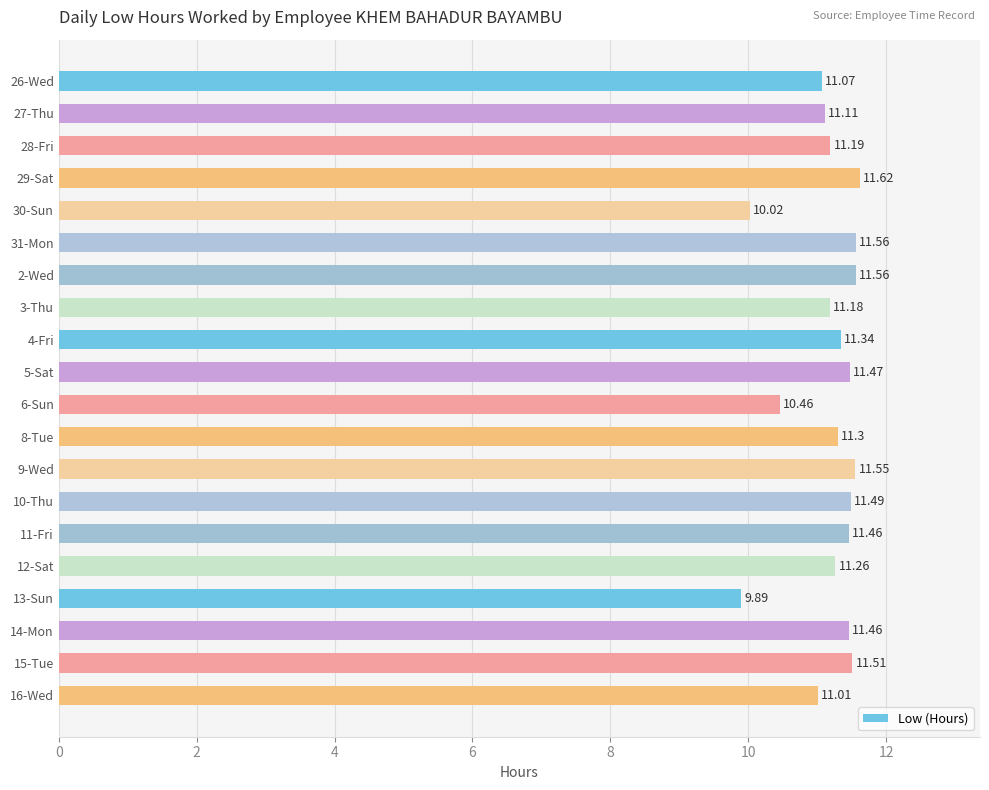

What is the average value?

11.2